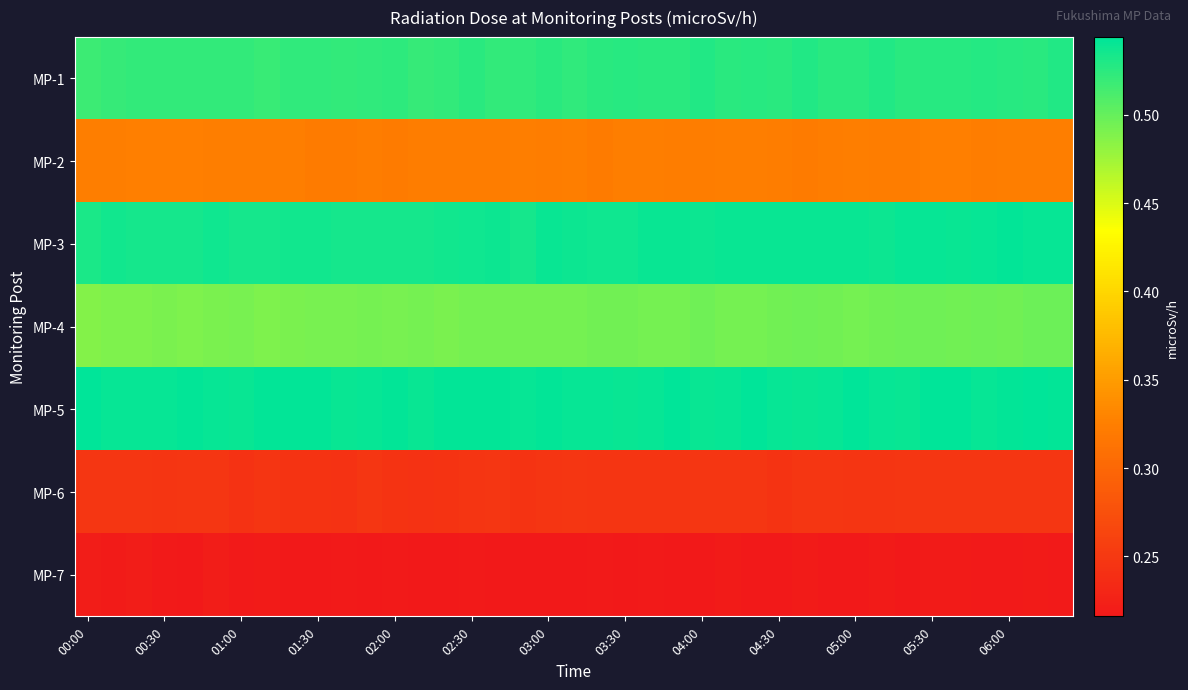

Reading right to left, transcribe all the data shown in this chart.

MP-1: 0.5	0.5	0.5	0.5	0.5	0.5	0.5	0.5	0.5	0.5	0.5	0.5	0.5	0.5	0.5	0.5	0.5	0.5	0.5	0.5	0.5	0.5	0.5	0.5	0.5	0.5	0.5	0.5	0.5	0.5	0.5	0.5	0.5	0.5	0.5	0.5	0.5	0.5	0.5
MP-2: 0.3	0.3	0.3	0.3	0.3	0.3	0.3	0.3	0.3	0.3	0.3	0.3	0.3	0.3	0.3	0.3	0.3	0.3	0.3	0.3	0.3	0.3	0.3	0.3	0.3	0.3	0.3	0.3	0.3	0.3	0.3	0.3	0.3	0.3	0.3	0.3	0.3	0.3	0.3
MP-3: 0.5	0.5	0.5	0.5	0.5	0.5	0.5	0.5	0.5	0.5	0.5	0.5	0.5	0.5	0.5	0.5	0.5	0.5	0.5	0.5	0.5	0.5	0.5	0.5	0.5	0.5	0.5	0.5	0.5	0.5	0.5	0.5	0.5	0.5	0.5	0.5	0.5	0.5	0.5
MP-4: 0.5	0.5	0.5	0.5	0.5	0.5	0.5	0.5	0.5	0.5	0.5	0.5	0.5	0.5	0.5	0.5	0.5	0.5	0.5	0.5	0.5	0.5	0.5	0.5	0.5	0.5	0.5	0.5	0.5	0.5	0.5	0.5	0.5	0.5	0.5	0.5	0.5	0.5	0.5
MP-5: 0.5	0.5	0.5	0.5	0.5	0.5	0.5	0.5	0.5	0.5	0.5	0.5	0.5	0.5	0.5	0.5	0.5	0.5	0.5	0.5	0.5	0.5	0.5	0.5	0.5	0.5	0.5	0.5	0.5	0.5	0.5	0.5	0.5	0.5	0.5	0.5	0.5	0.5	0.5
MP-6: 0.2	0.2	0.2	0.2	0.2	0.2	0.2	0.2	0.2	0.2	0.2	0.2	0.2	0.2	0.2	0.2	0.2	0.2	0.2	0.2	0.2	0.2	0.2	0.2	0.2	0.2	0.2	0.2	0.2	0.2	0.2	0.2	0.2	0.2	0.2	0.2	0.2	0.2	0.2
MP-7: 0.2	0.2	0.2	0.2	0.2	0.2	0.2	0.2	0.2	0.2	0.2	0.2	0.2	0.2	0.2	0.2	0.2	0.2	0.2	0.2	0.2	0.2	0.2	0.2	0.2	0.2	0.2	0.2	0.2	0.2	0.2	0.2	0.2	0.2	0.2	0.2	0.2	0.2	0.2